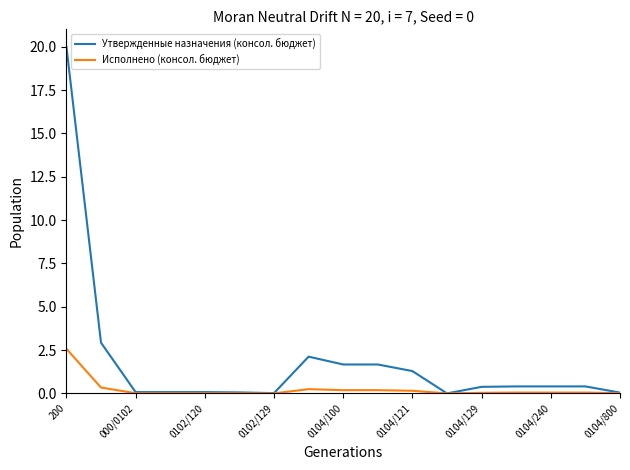

Which series has the largest range (max minus min)?

Утвержденные назначения (консол. бюджет)